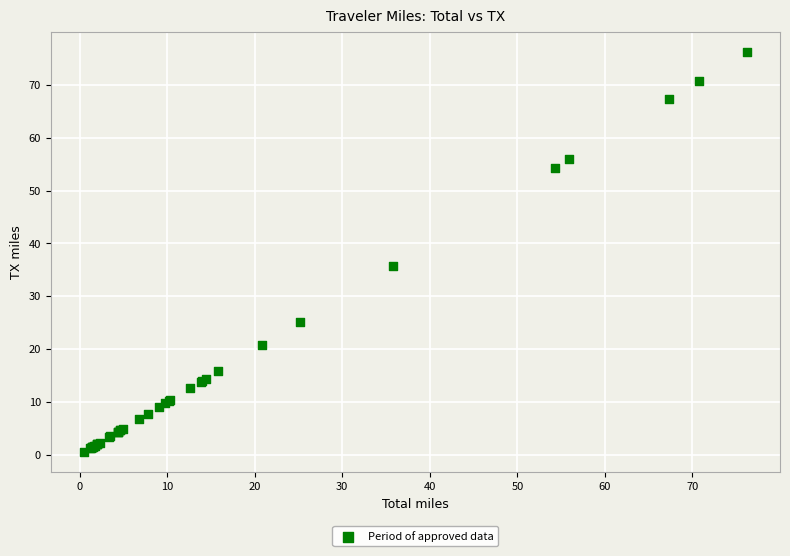

What Y value in the scatter plot is closest to 38?

35.8